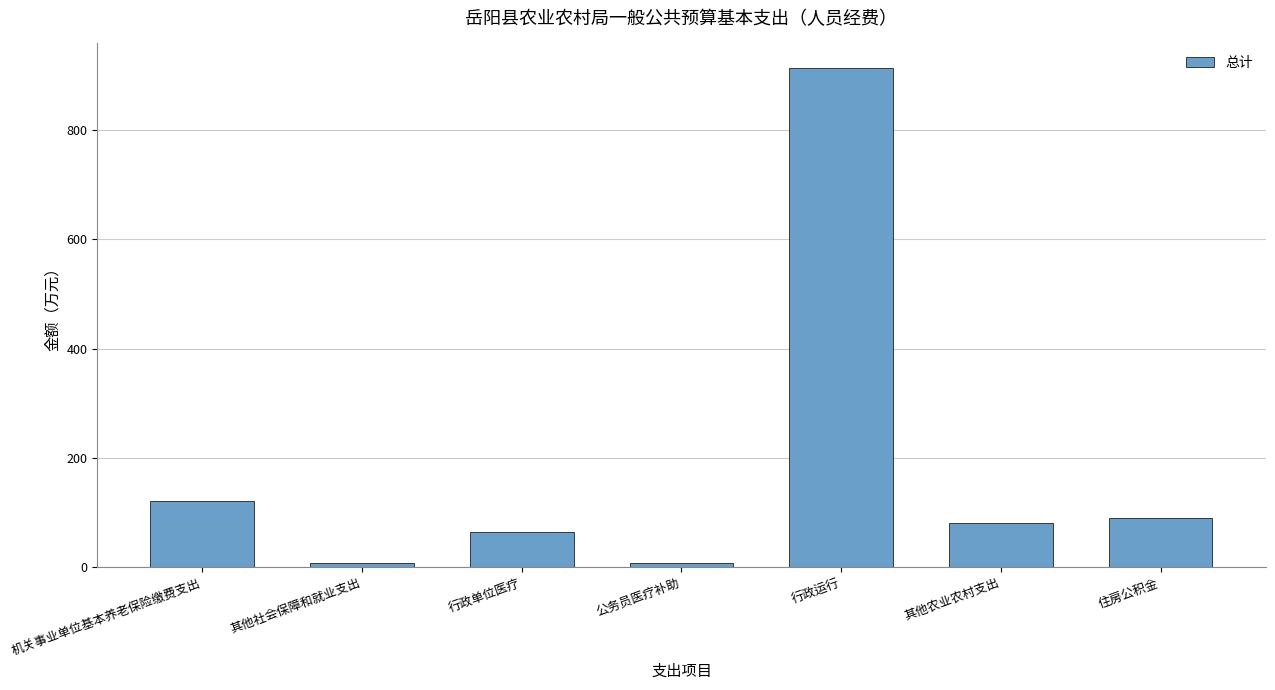

Does the chart contain any negative values?

No